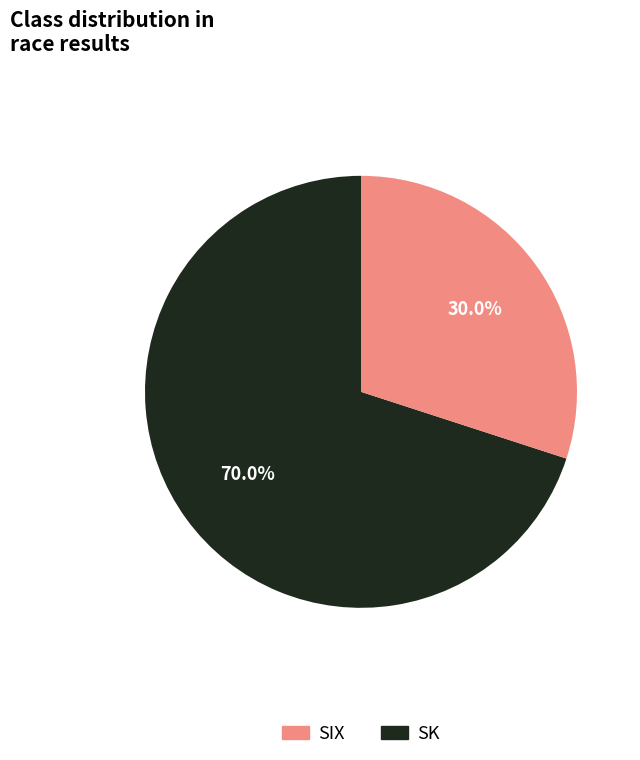

Is there a majority slice in this chart?

Yes